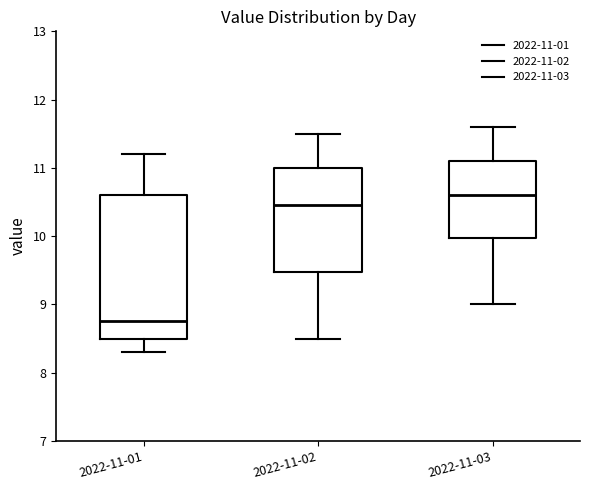

Which box has the highest median line?

2022-11-03